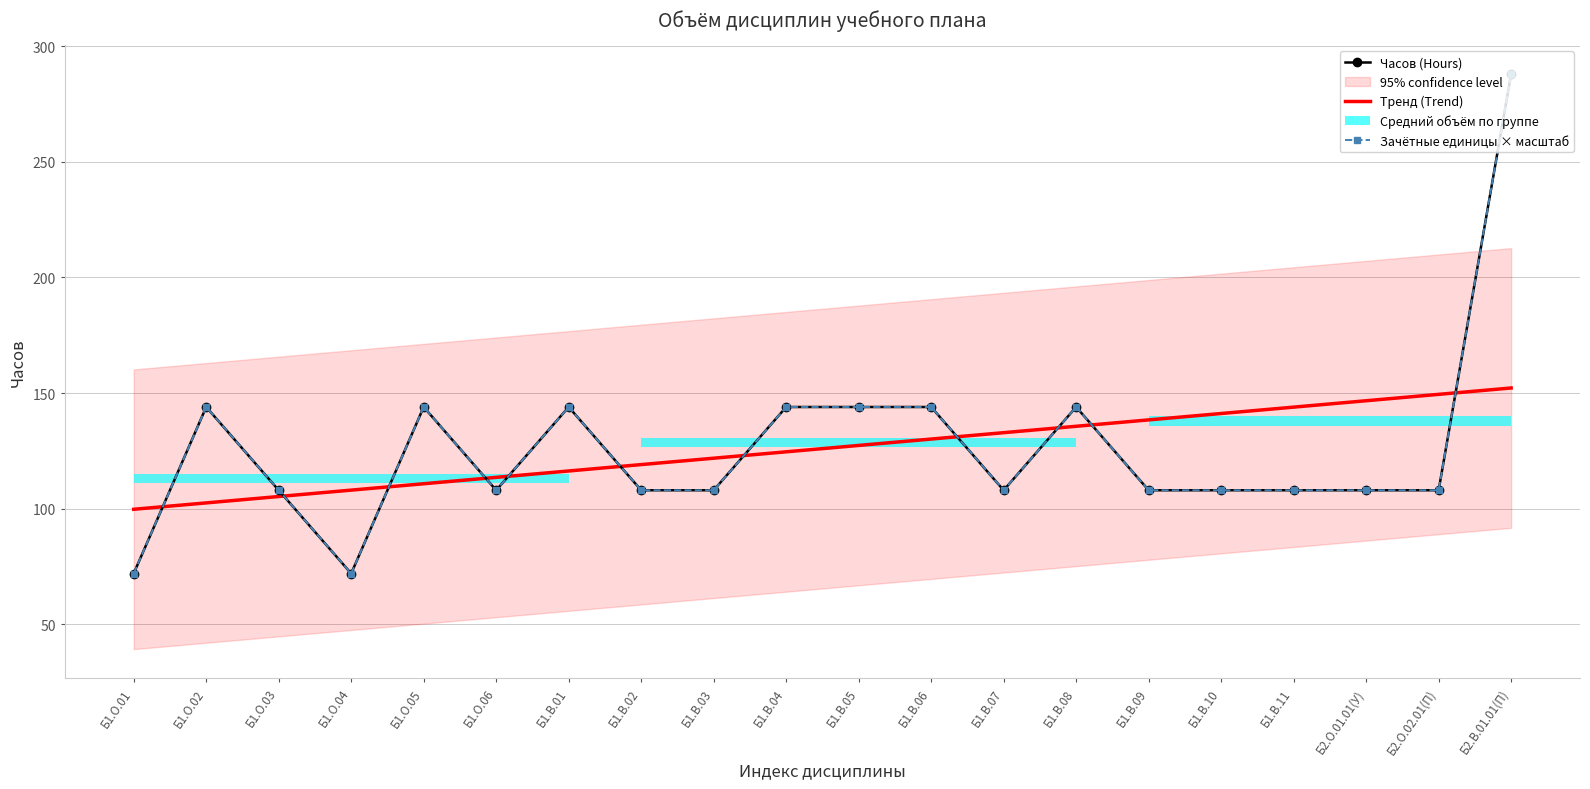

Which series has the largest range (max minus min)?

Часов (Hours)